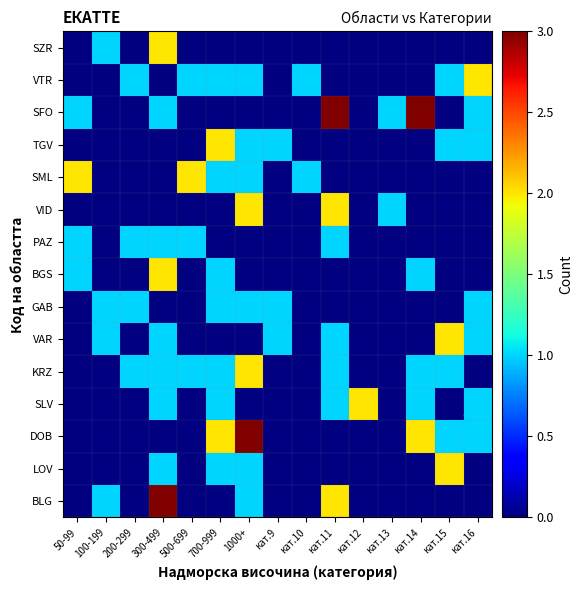

Between кат.11 and 500-699, which is larger?

кат.11